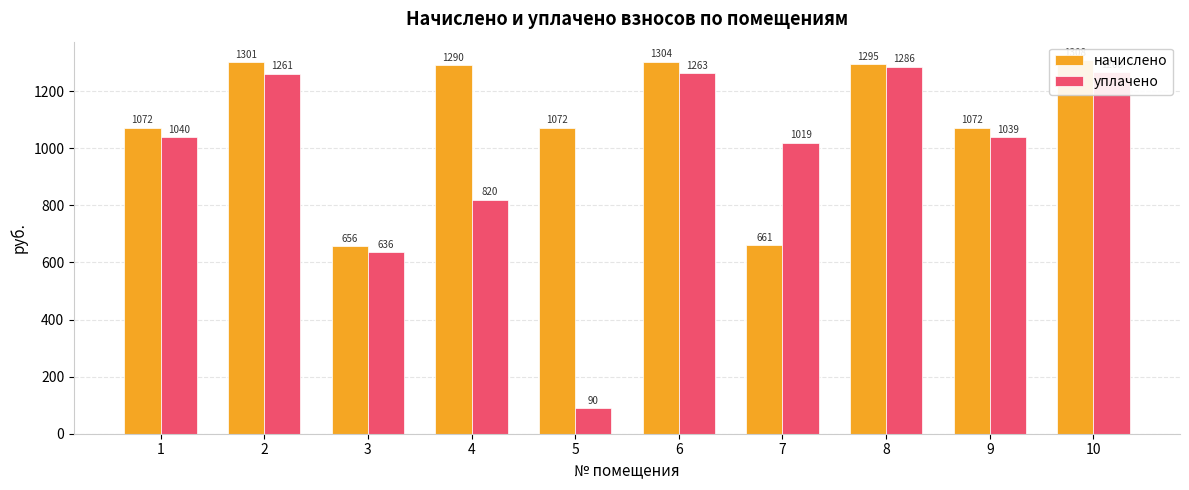

Are the bars grouped side by side (vs. stacked)?

Yes